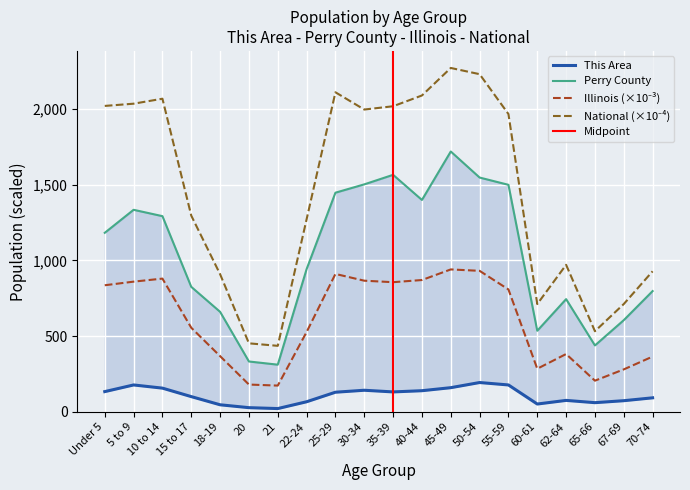

What is the value of the Perry County point at the 18th from the left?

438.0